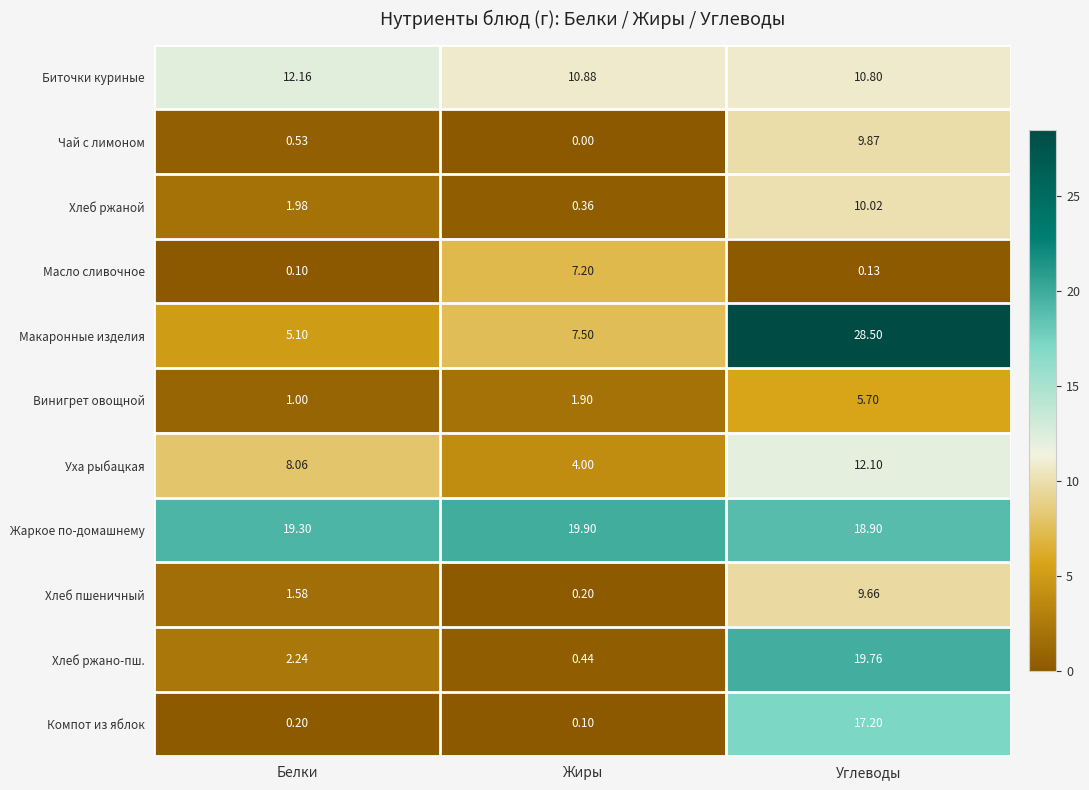

Which series changed the most between Белки and Жиры?

Масло сливочное